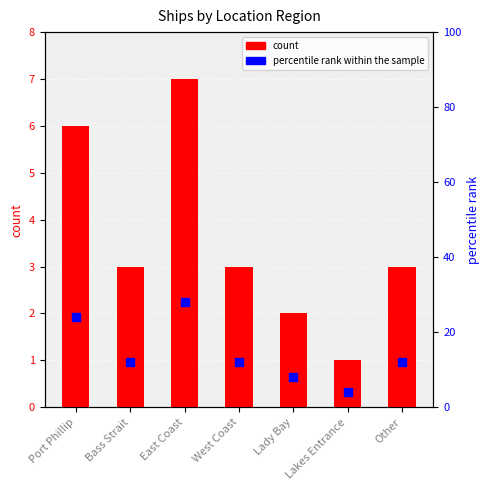

What are all the series names shown in the legend?

count, percentile rank within the sample